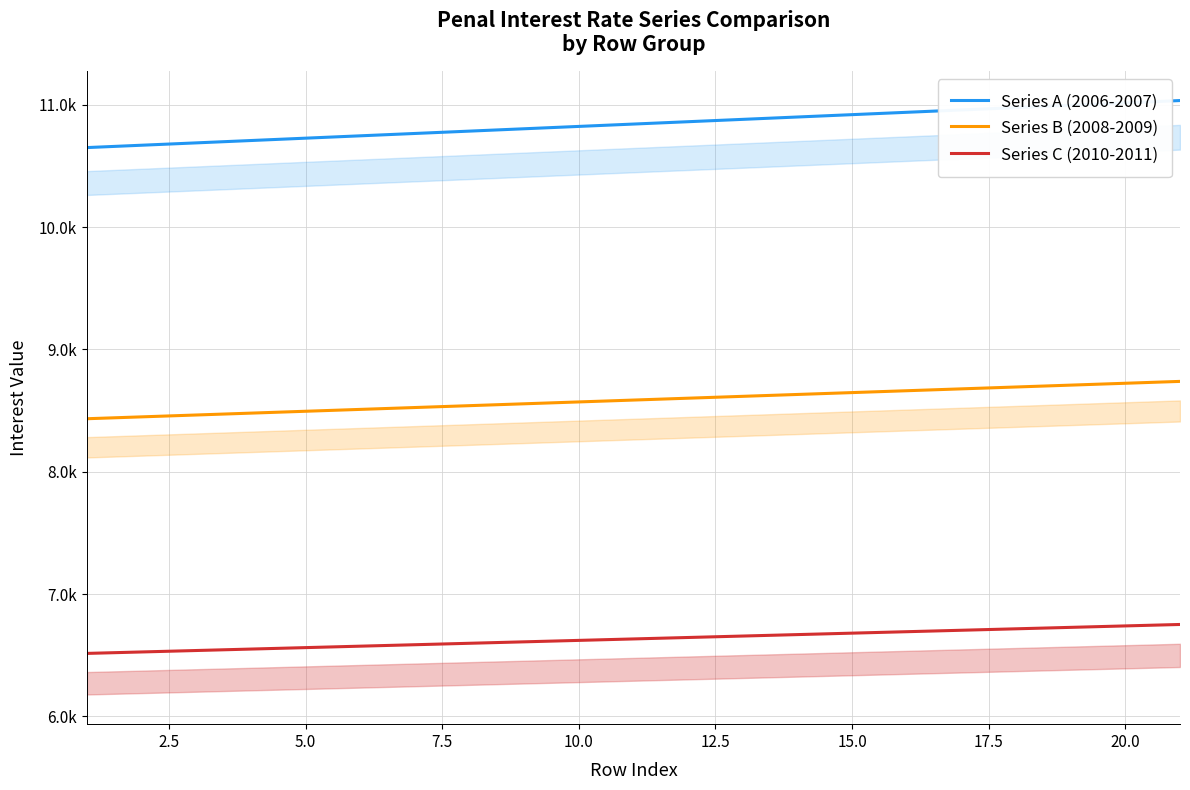

True or false: Series C (2010-2011) and Series B (2008-2009) cross at least once.

False